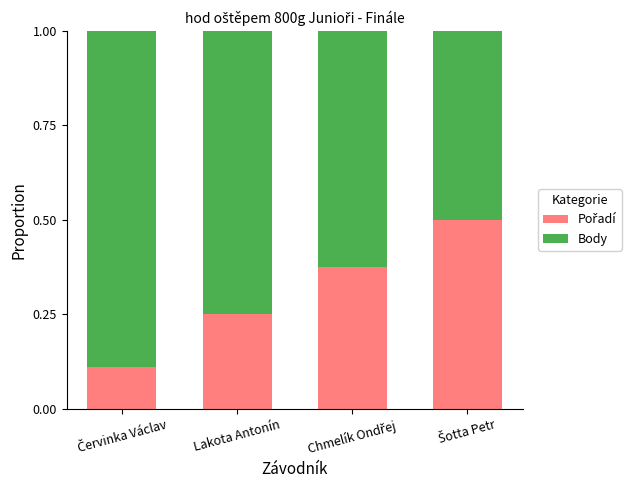

What is the label of the 3rd bar from the right?

Lakota Antonín